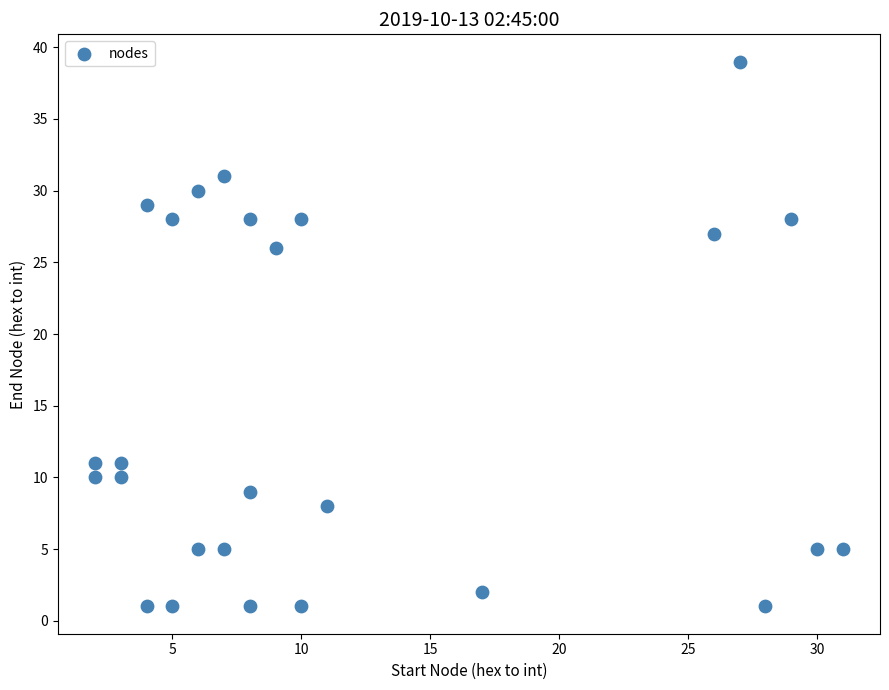

What is the range of Y values (max minus min)?

38